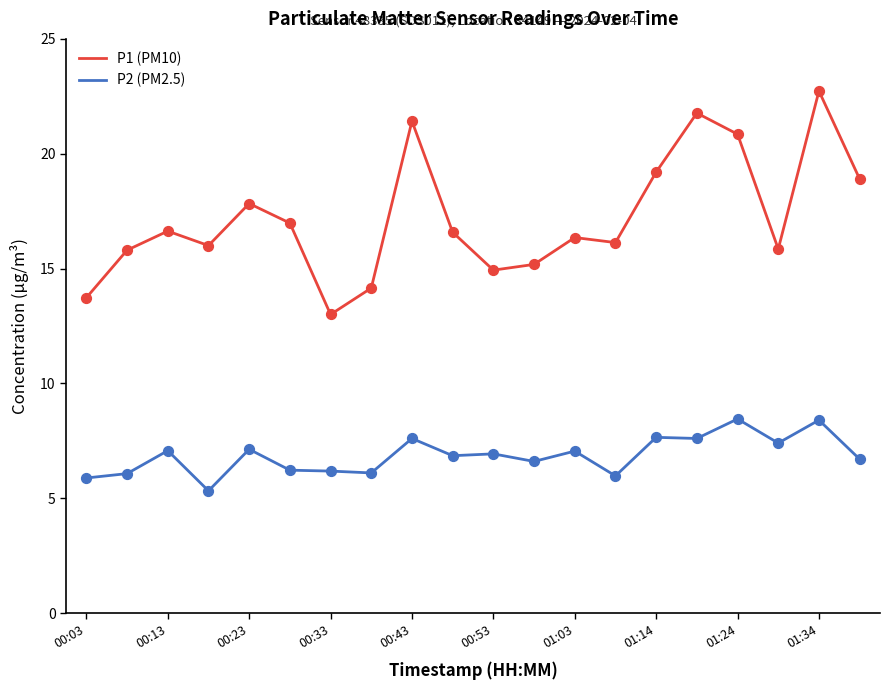

At how many categories does at least one series exceed 6?

20